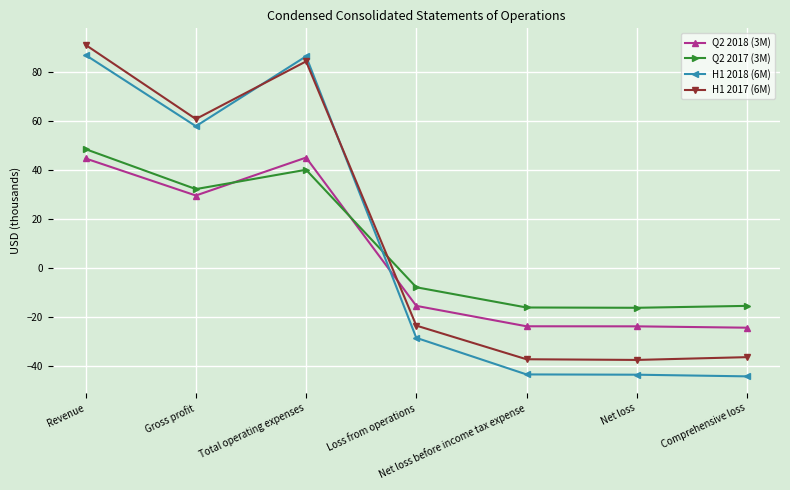

Rank the series at Comprehensive loss from highest to lowest value.

Q2 2017 (3M), Q2 2018 (3M), H1 2017 (6M), H1 2018 (6M)